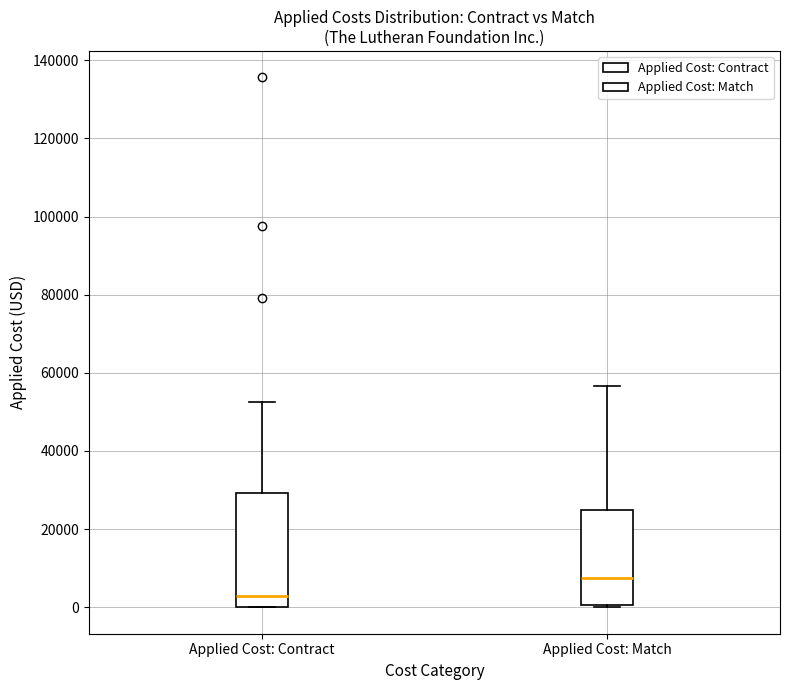

Which box's median line is the lowest?

Applied Cost: Contract